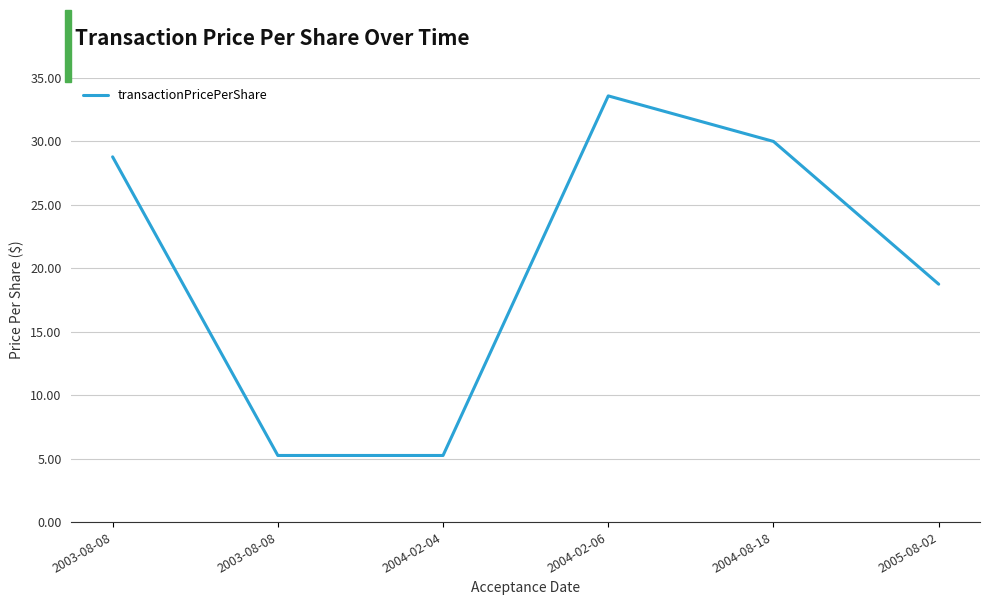

How many distinct data groups are displayed?

1